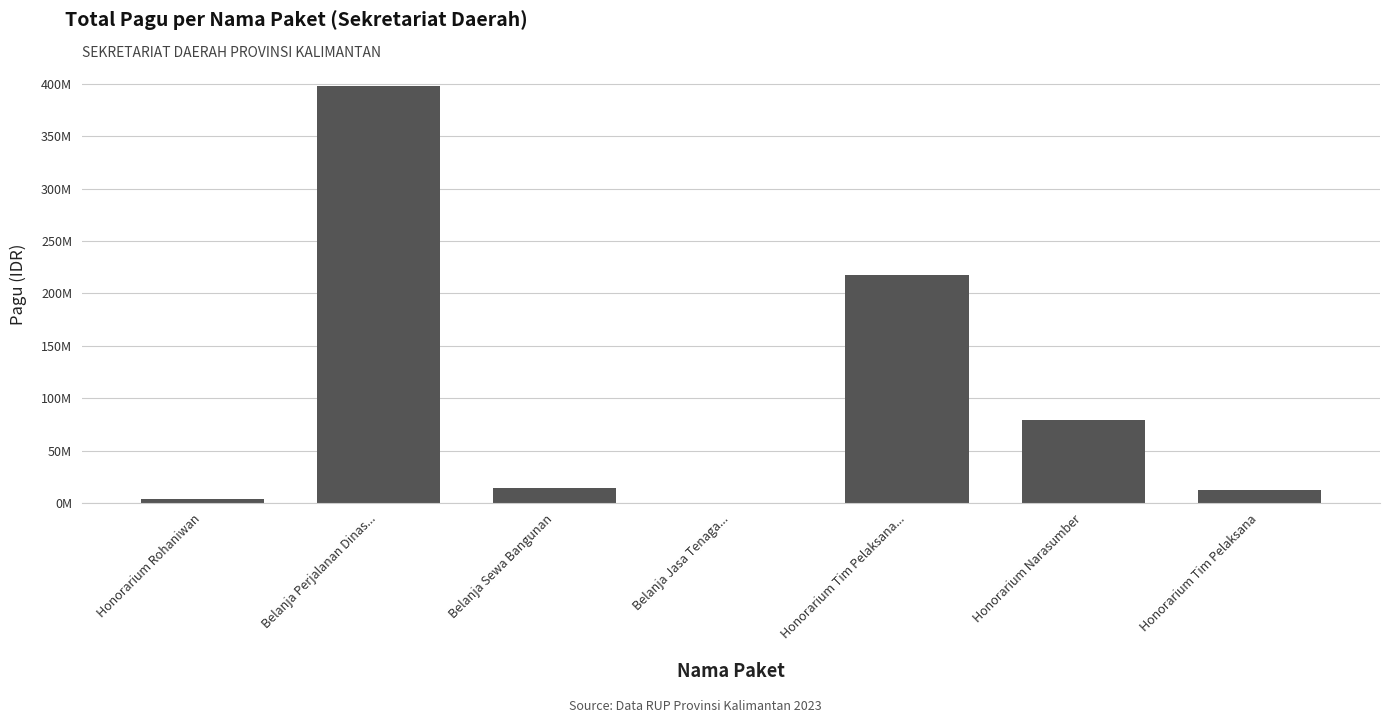

List the labels in order of value, largest first.

Belanja Perjalanan Dinas..., Honorarium Tim Pelaksana..., Honorarium Narasumber, Belanja Sewa Bangunan, Honorarium Tim Pelaksana, Honorarium Rohaniwan, Belanja Jasa Tenaga...